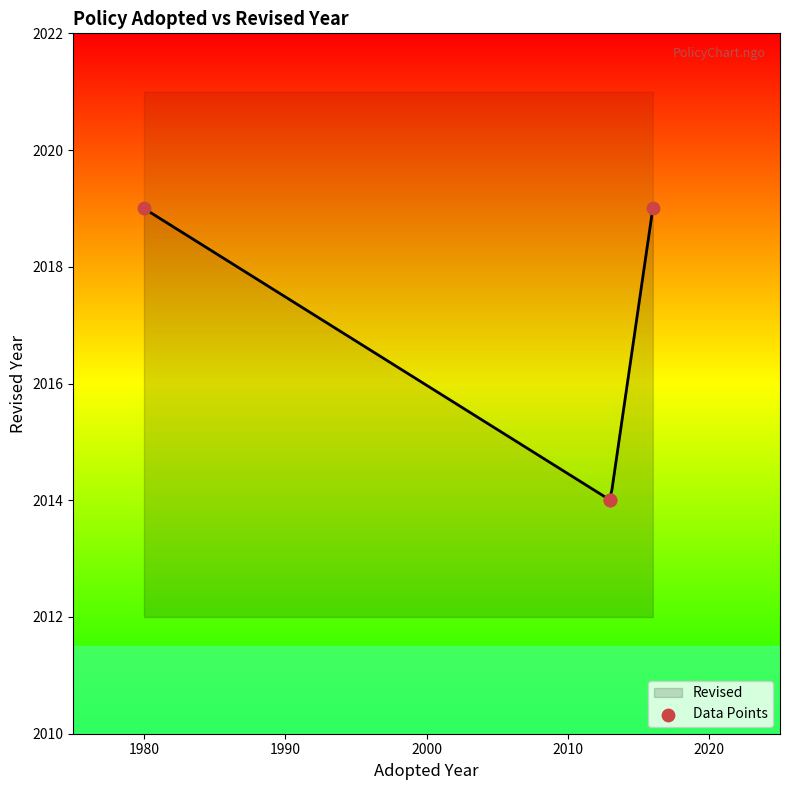

Between 1980 and 1990, which is larger?

1980